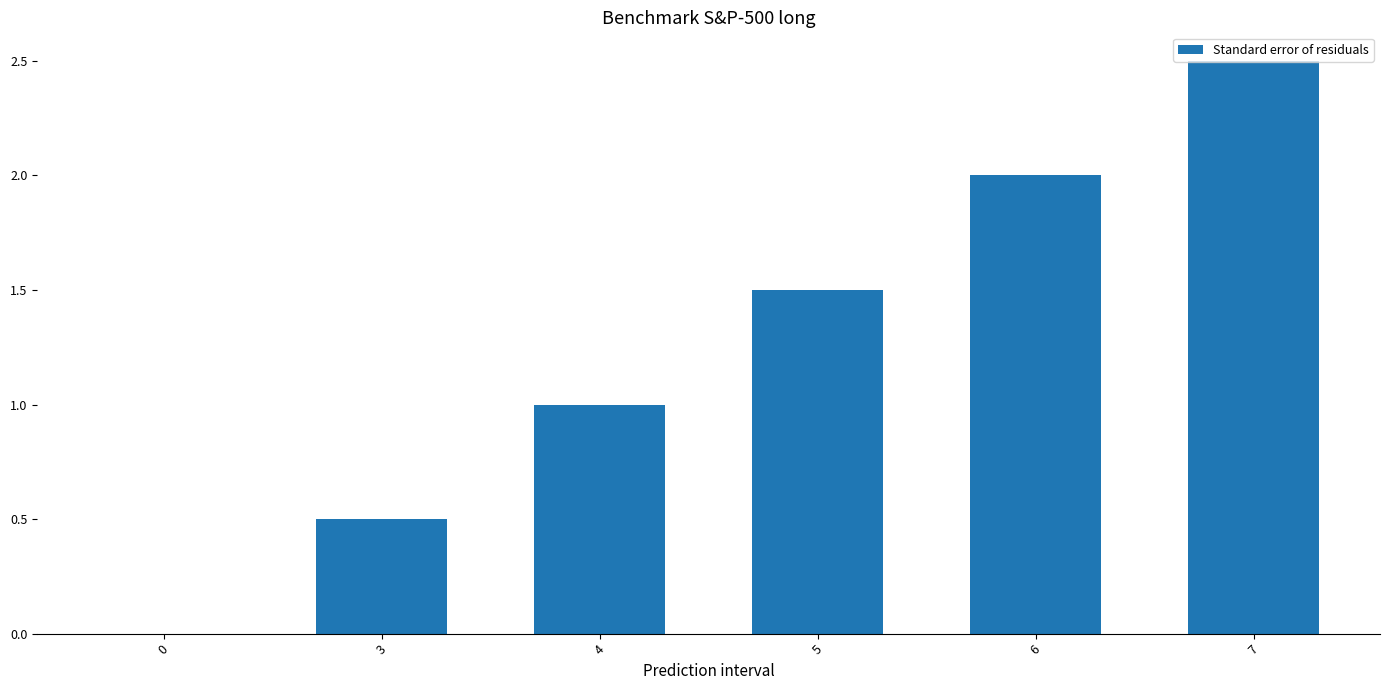

What is the sum of the values at 5 and 4?

2.5